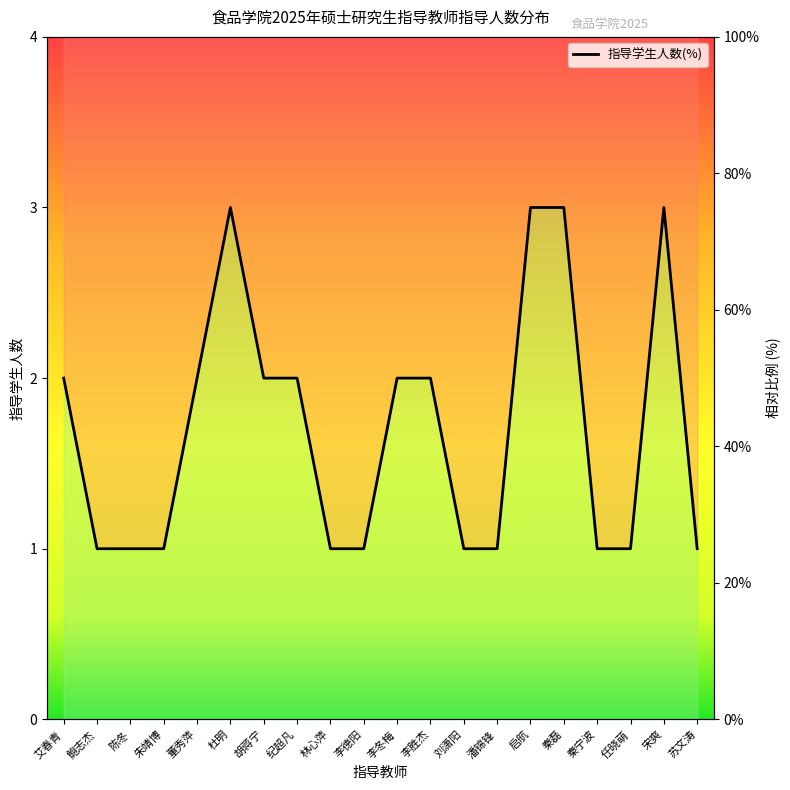

Does the chart display data point markers on the line(s)?

No